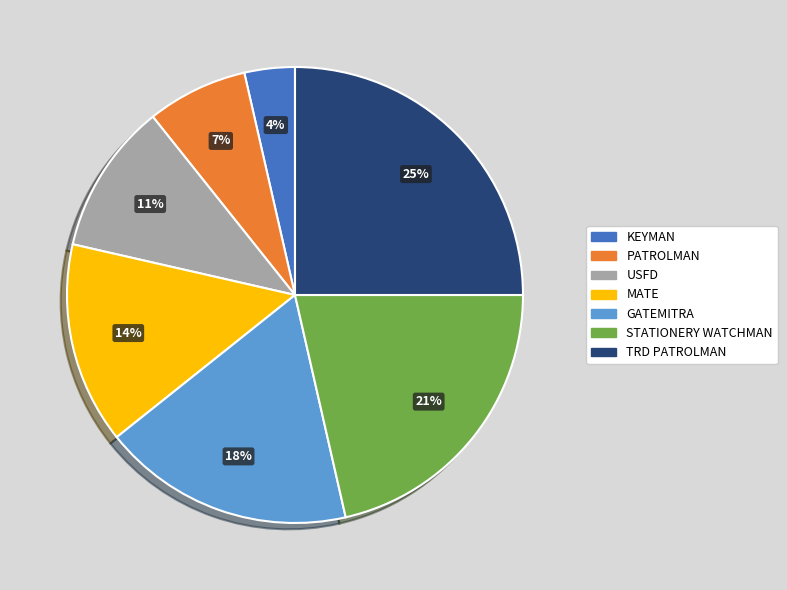

Is it true that MATE is 14% of the pie?

True